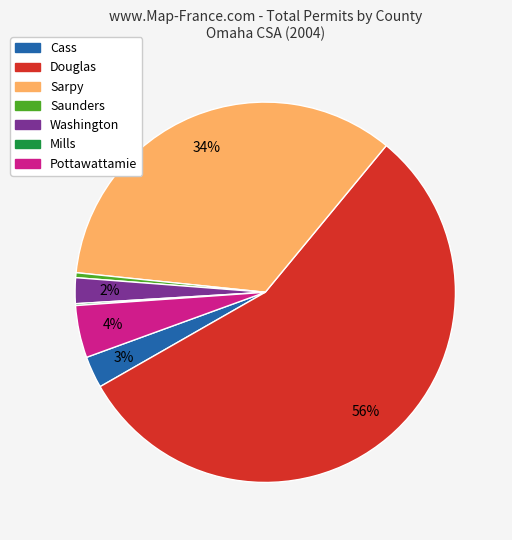

Is there a majority slice in this chart?

Yes